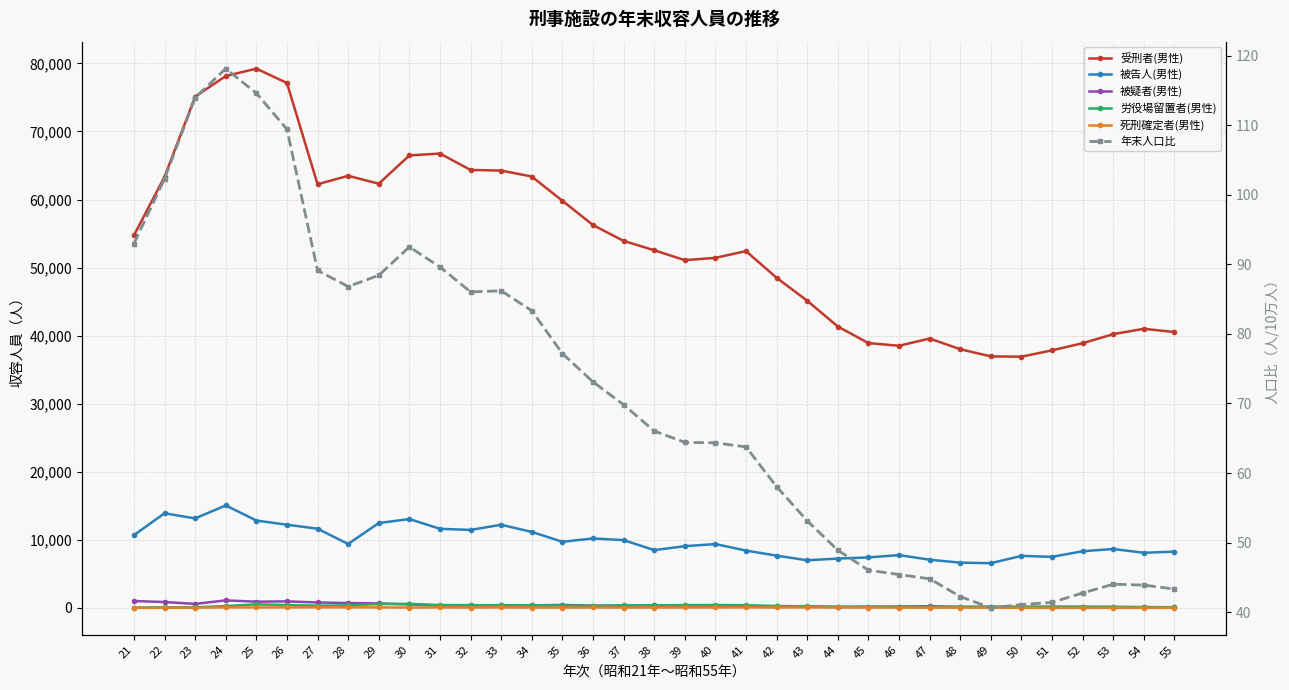

The 受刑者(男性) series shows 98310.7 at 35. True or false?

False